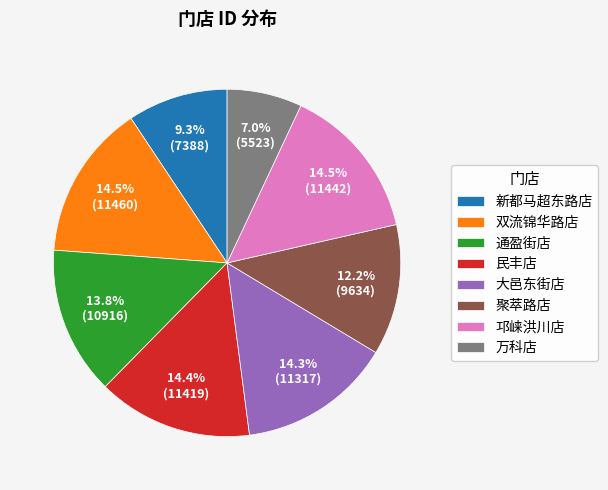

How many slices are in this pie chart?

8